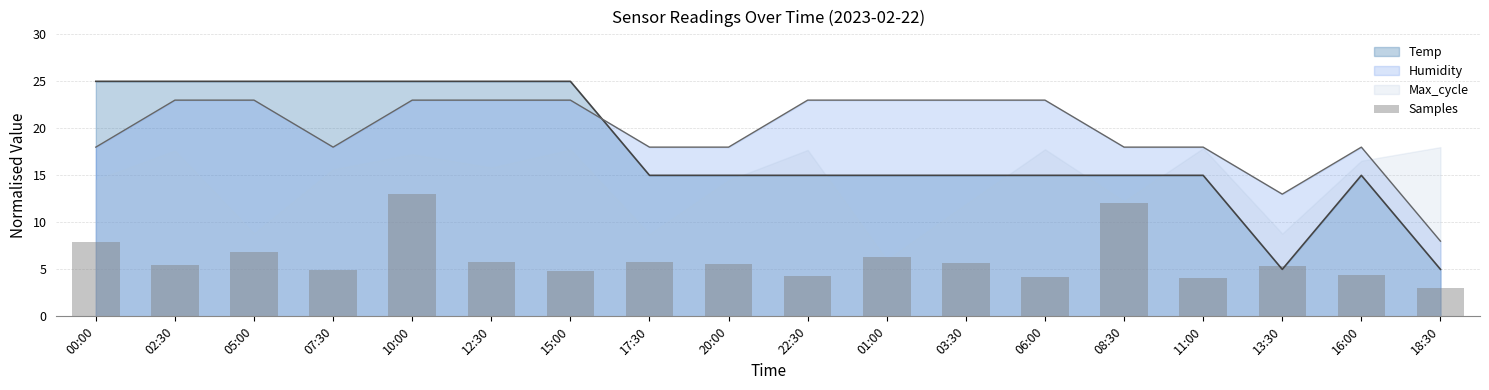

Reading left to right, list all the values displayed in this chart.

7.9	5.5	6.8	5.0	13.0	5.8	4.8	5.8	5.6	4.3	6.3	5.7	4.2	12.1	4.1	5.4	4.4	3.0